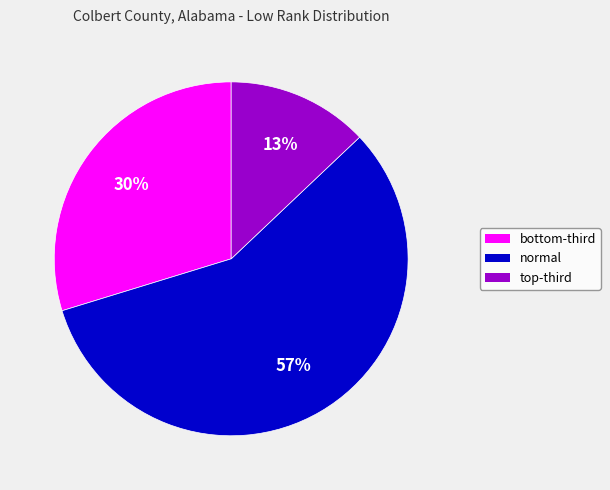

To the nearest percent, what portion does normal represent?

57%